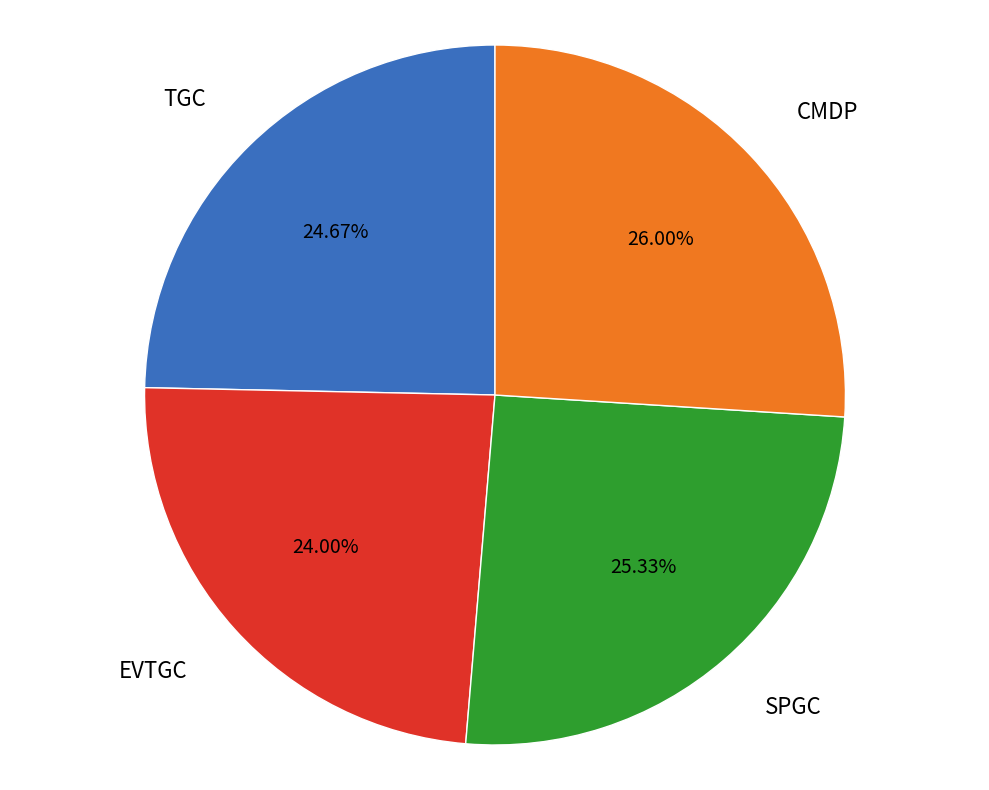

Is there a majority slice in this chart?

No